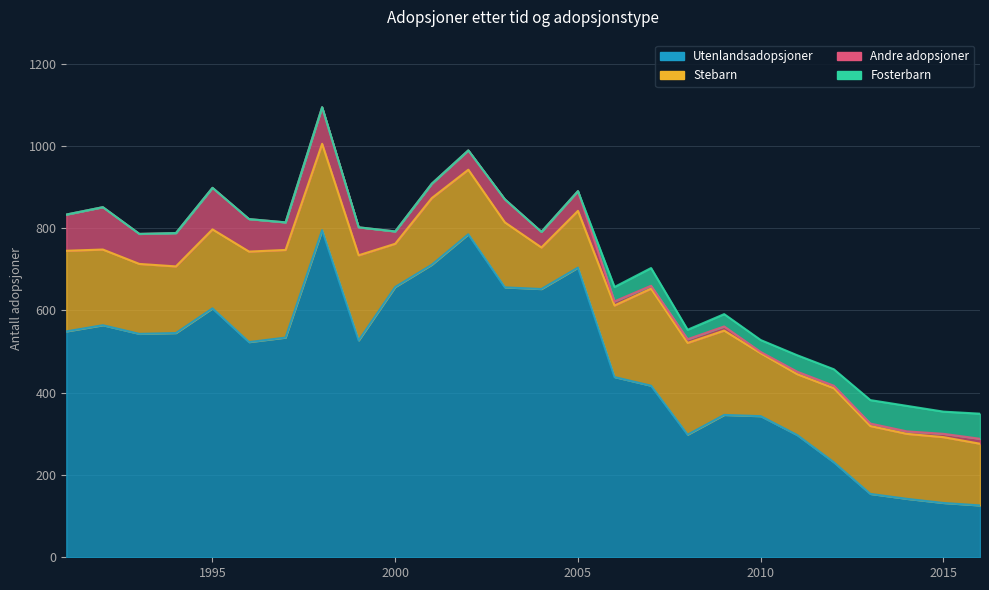

Reading right to left, what are all the values shown in this chart?

Utenlandsadopsjoner: 2016=126	2015=132	2014=142	2013=154	2012=231	2011=297	2010=343	2009=346	2008=298	2007=417	2006=438	2005=704	2004=652	2003=656	2002=785	2001=711	2000=657	1999=527	1998=795	1997=534	1996=523	1995=605	1994=545	1993=543	1992=564	1991=549
Stebarn: 2016=150	2015=160	2014=158	2013=165	2012=180	2011=148	2010=153	2009=205	2008=223	2007=236	2006=174	2005=138	2004=101	2003=158	2002=157	2001=162	2000=105	1999=207	1998=210	1997=213	1996=220	1995=192	1994=162	1993=170	1992=184	1991=196
Andre adopsjoner: 2016=12	2015=8	2014=6	2013=6	2012=6	2011=6	2010=3	2009=10	2008=9	2007=7	2006=10	2005=48	2004=38	2003=56	2002=47	2001=35	2000=30	1999=68	1998=89	1997=67	1996=79	1995=101	1994=81	1993=73	1992=103	1991=88
Fosterbarn: 2016=61	2015=54	2014=62	2013=57	2012=40	2011=40	2010=29	2009=30	2008=23	2007=43	2006=35	2005=0	2004=0	2003=0	2002=0	2001=0	2000=0	1999=0	1998=0	1997=0	1996=0	1995=0	1994=0	1993=0	1992=0	1991=0